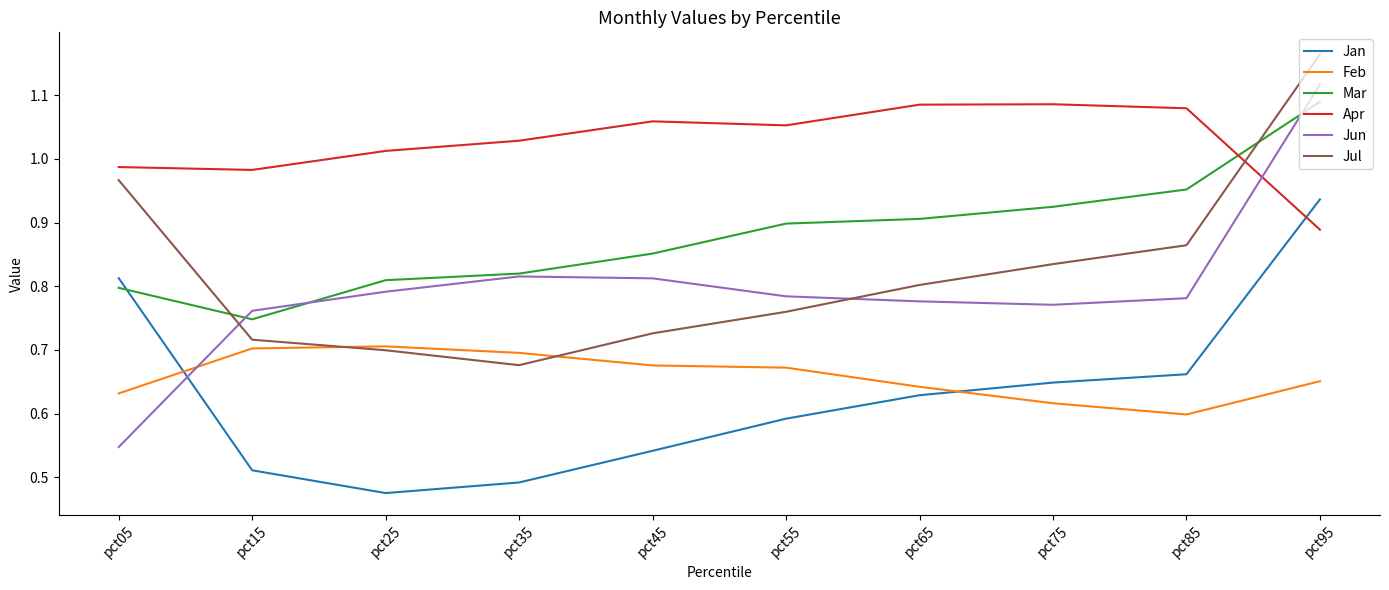

At which label does Jan reach its minimum?

pct25